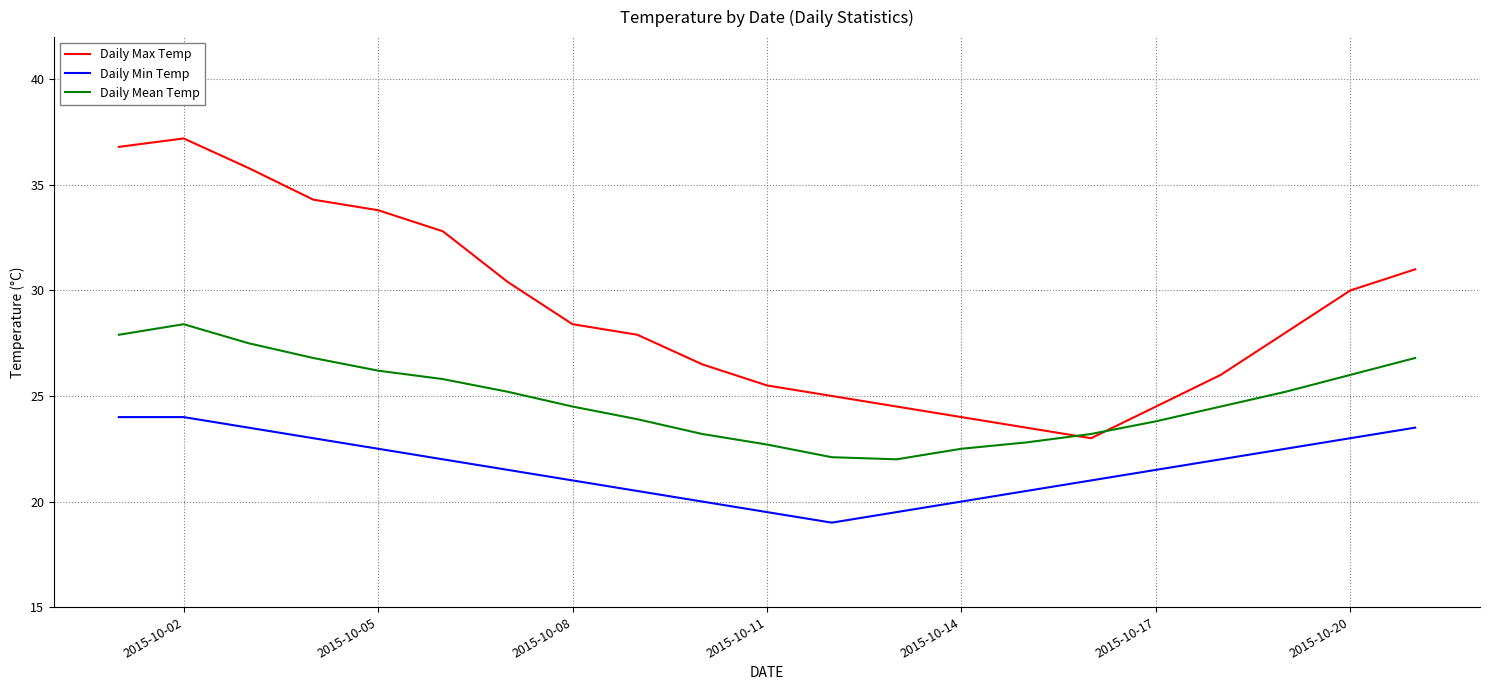

What is the maximum value shown in the chart?

37.2